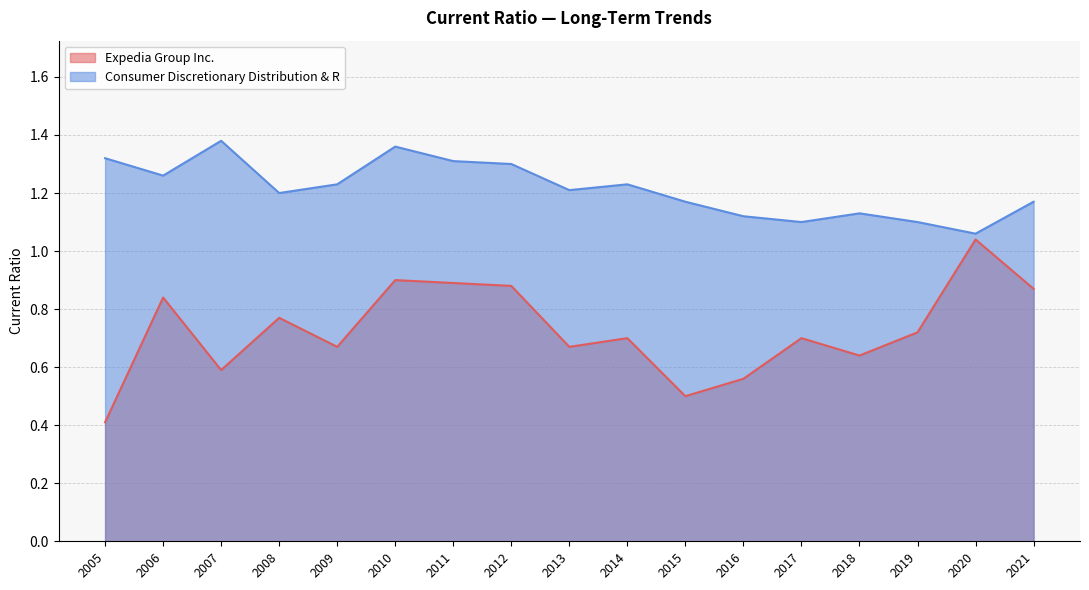

Read the Expedia Group Inc. value at 2005.

0.4